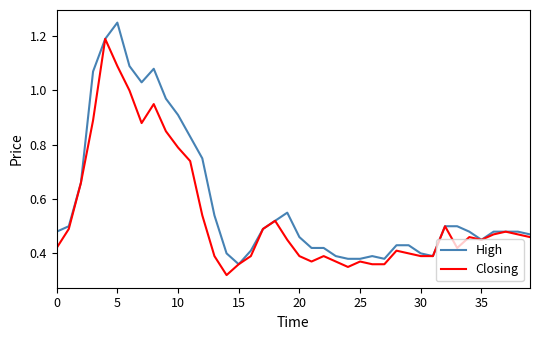

Rank the series by their average value, from highest to lowest.

High, Closing